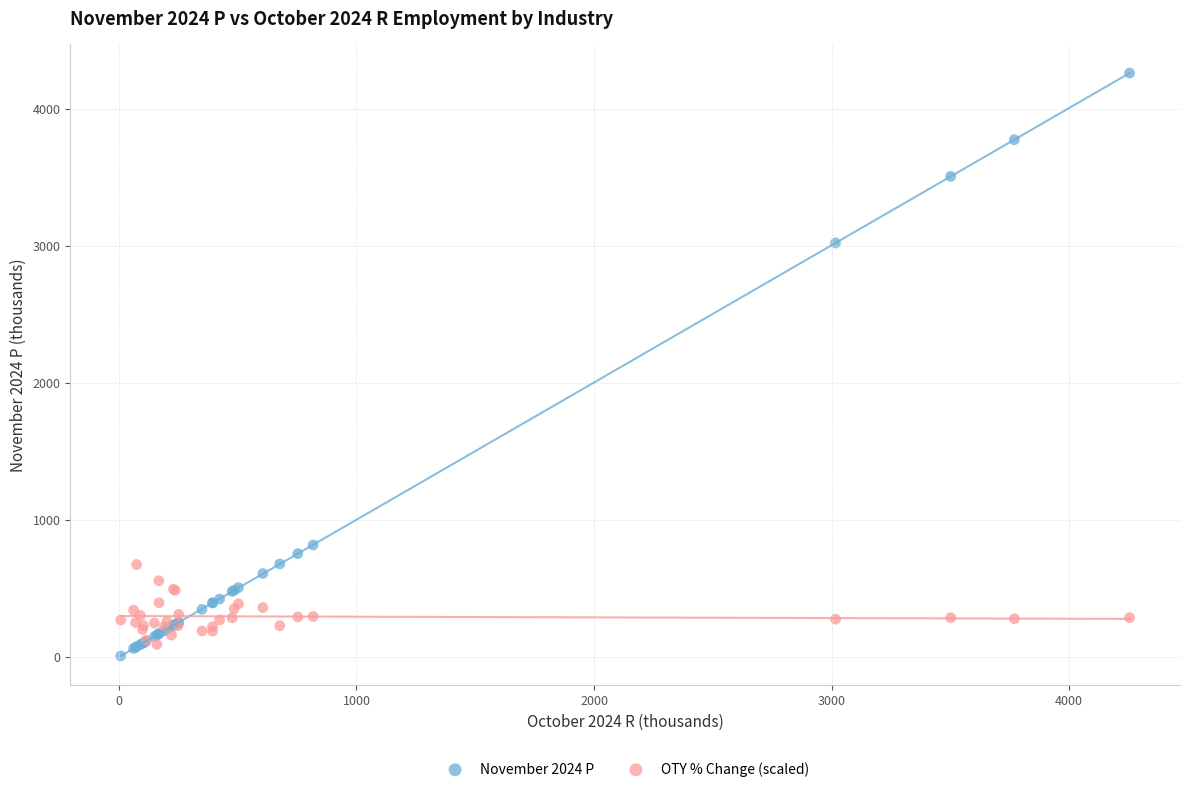

Across all series, what Y value is closest to 2133?

3020.2